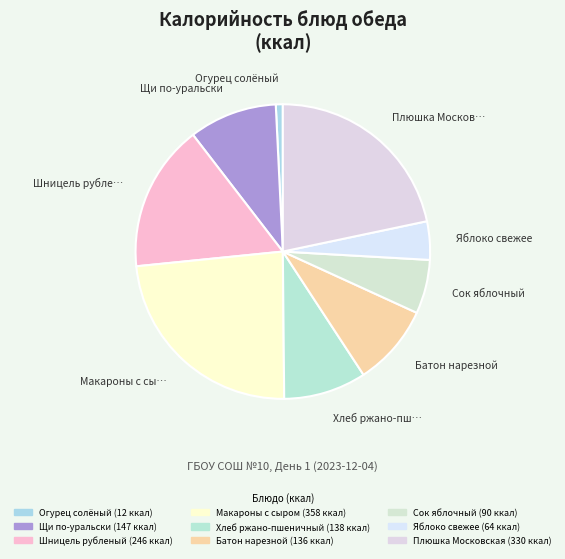

What is the ratio of the value at Батон нарезной to the value at Шницель рубленый?

0.6